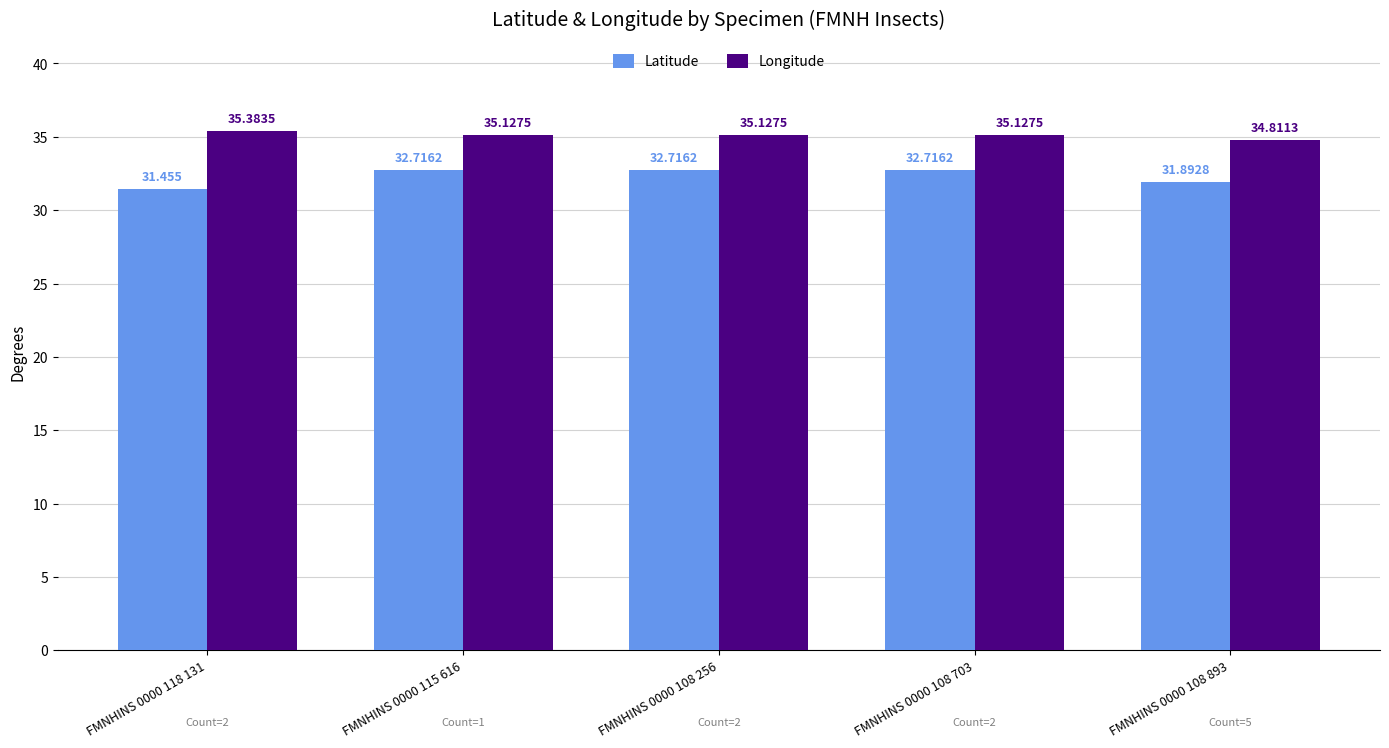

What is the label of the 4th bar from the right?

FMNHINS 0000 115 616